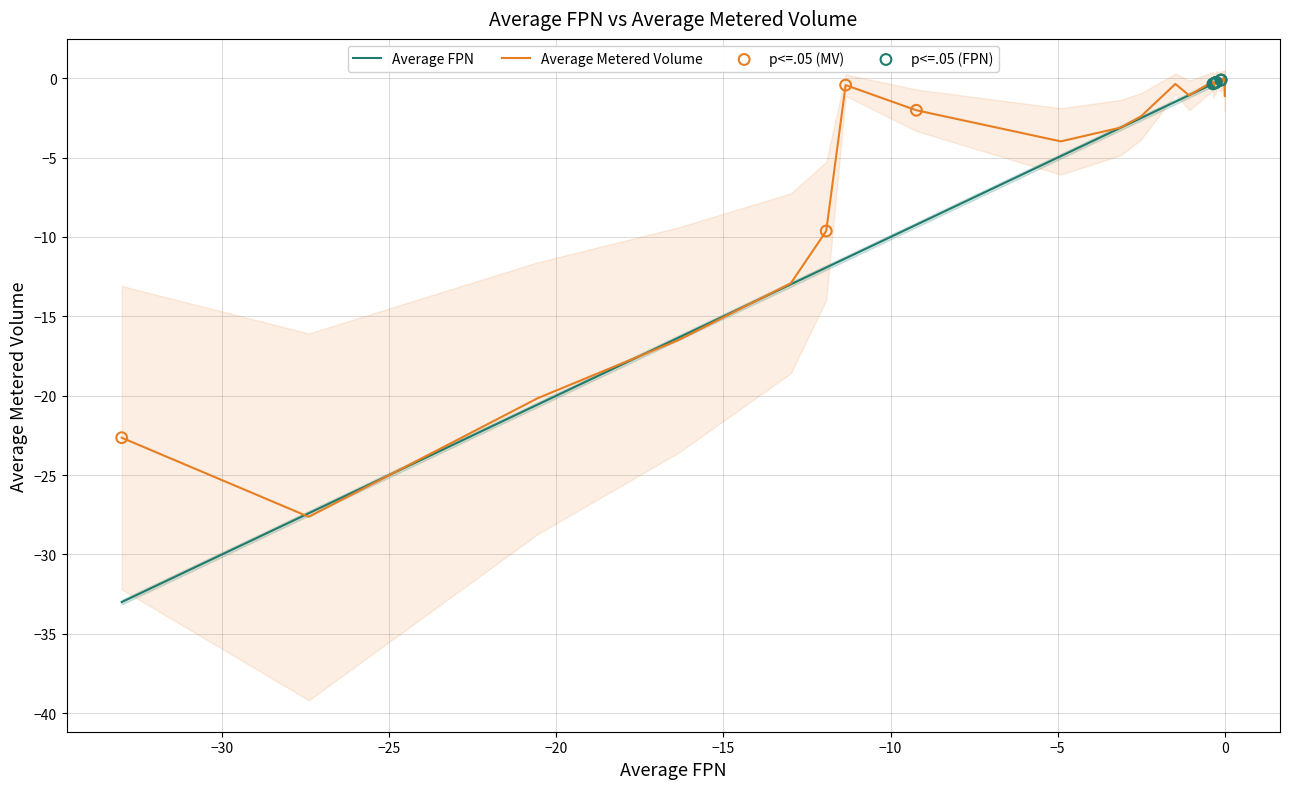

Which series reaches the maximum Y coordinate?

Average FPN